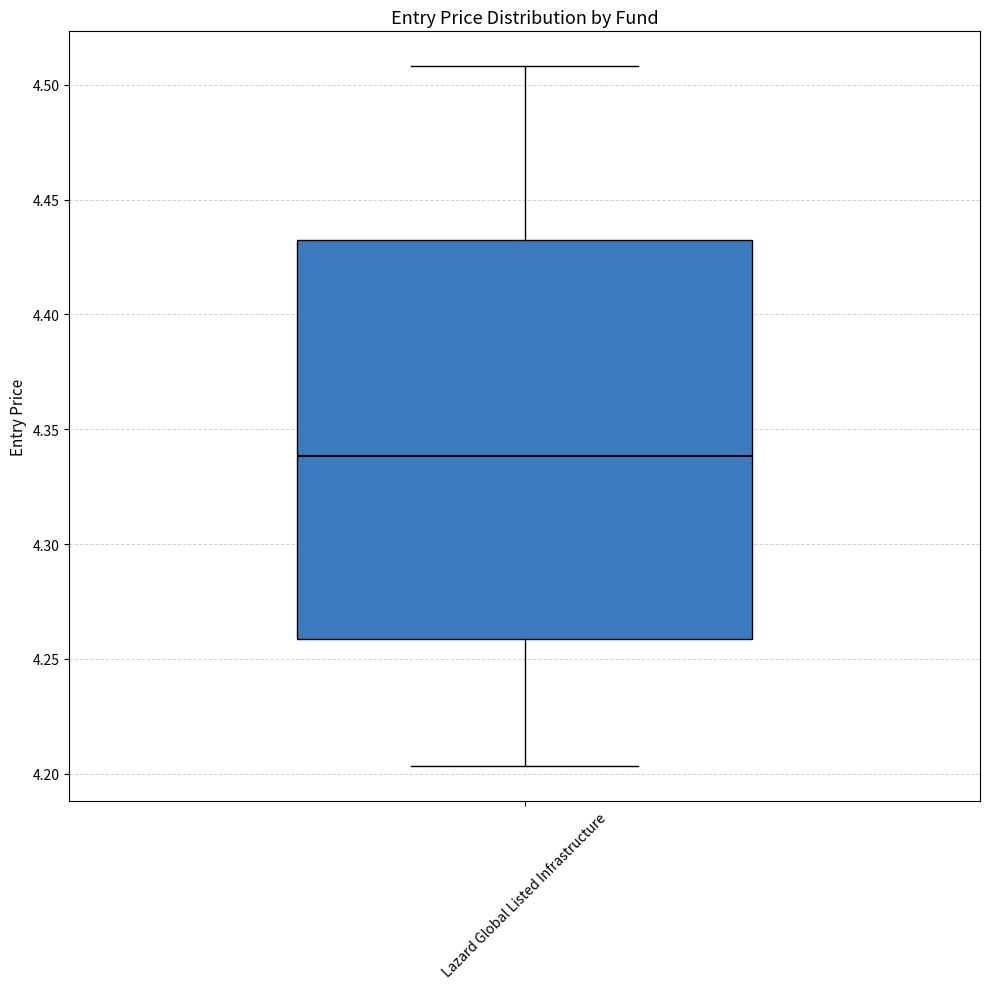

Transcribe this box plot: give where the median line is, the range the box spans, and where the two whiskers end, as read against the y-axis. The values are not printed on the chart, so give them approximately, as read against the axis.

median 4.340, box 4.260 to 4.430, whiskers 4.205 to 4.510